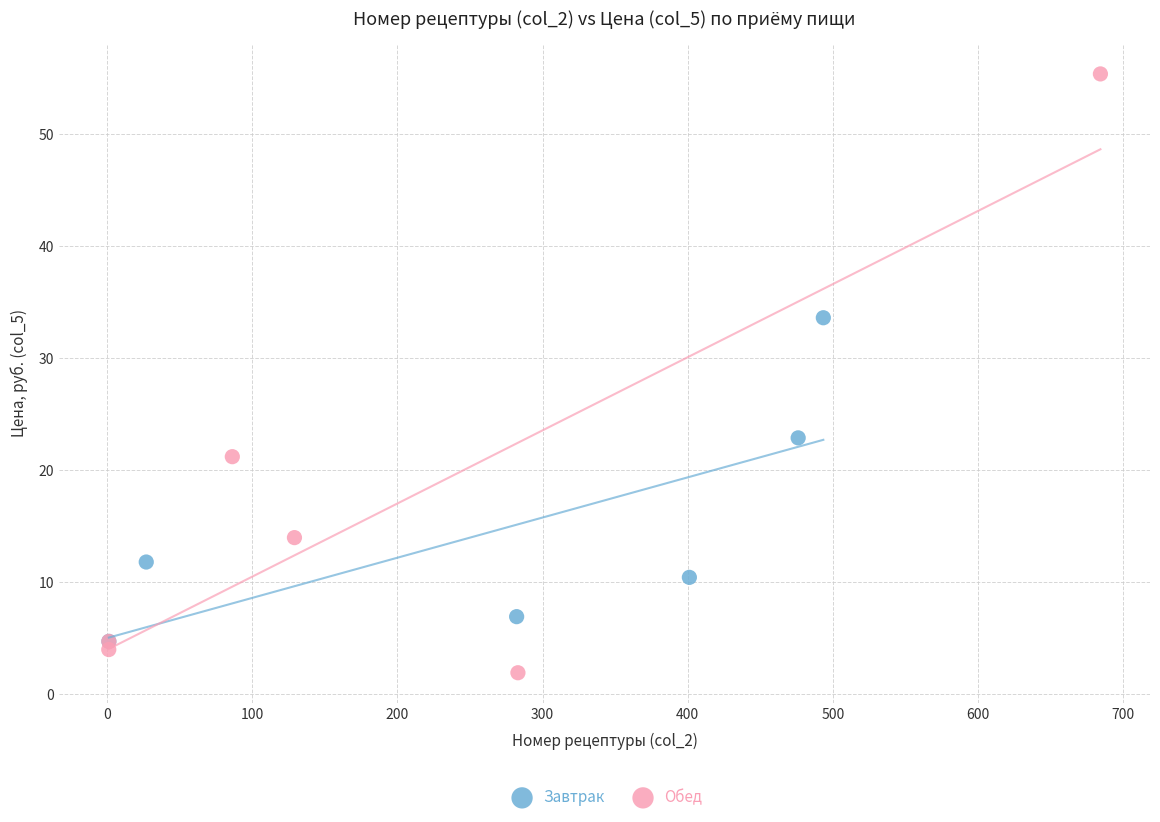

Which series has the largest Y range (max minus min)?

Обед